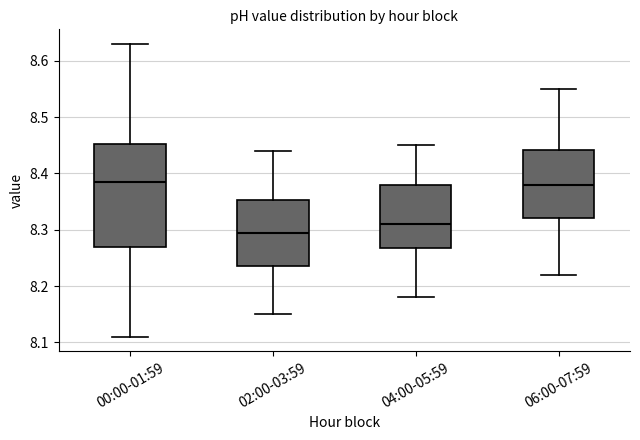

Which box's median line is the lowest?

02:00-03:59